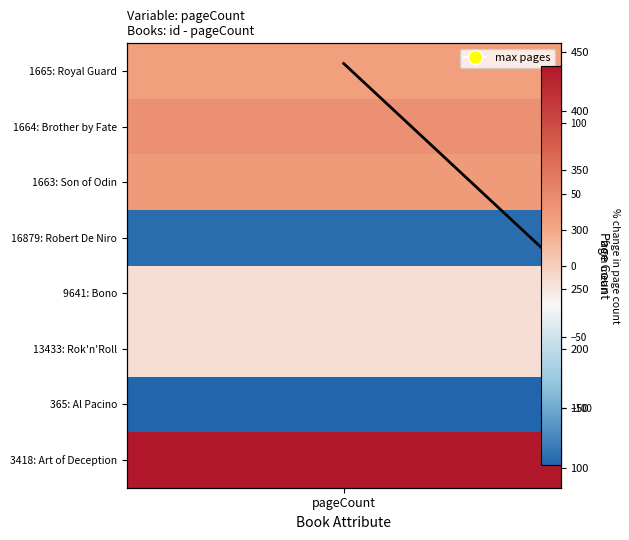

Reading left to right, what are all the values shown in this chart?

pageCount=440	1=100	2=236	3=236	4=112	5=284	6=292	7=280